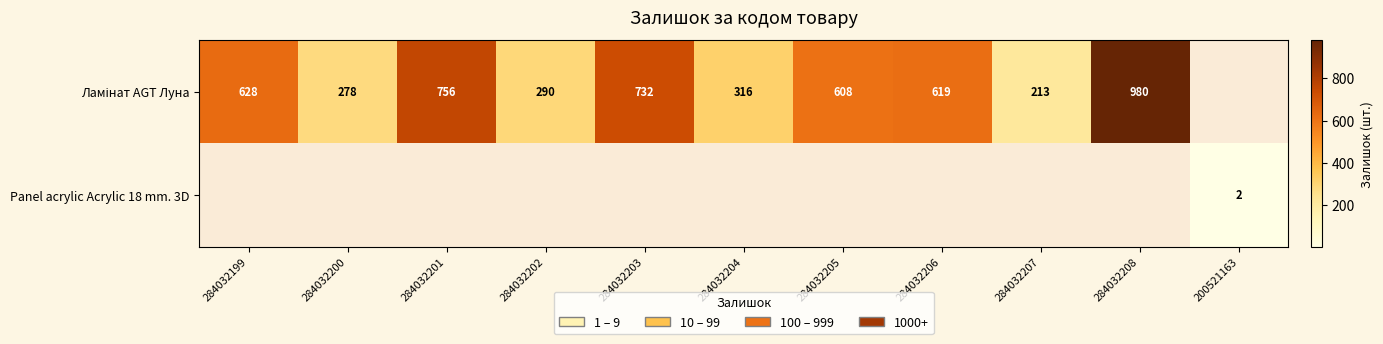

Rank the series by their maximum value, from highest to lowest.

Ламінат AGT Луна, Panel acrylic Acrylic 18 mm. 3D